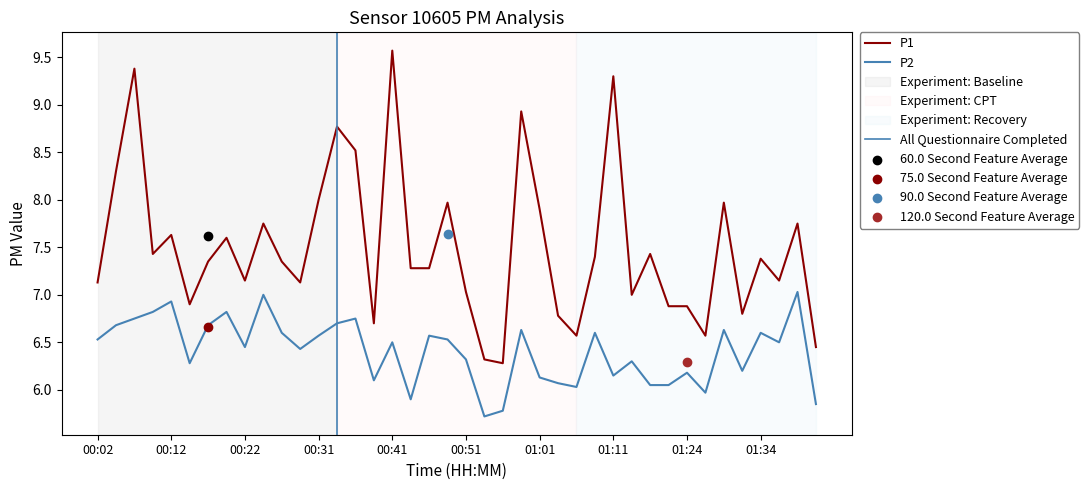

At how many categories does at least one series exceed 8?

7